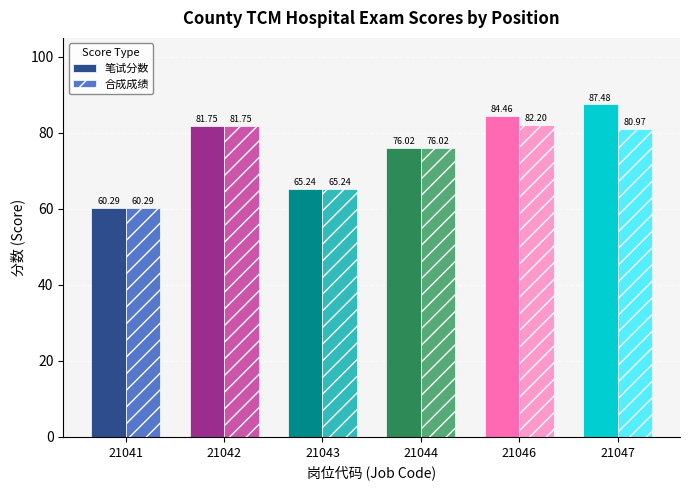

How many categories are shown in the chart?

6